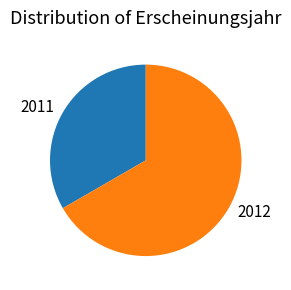

Do 2012 and 2011 together represent more than half of the pie?

Yes